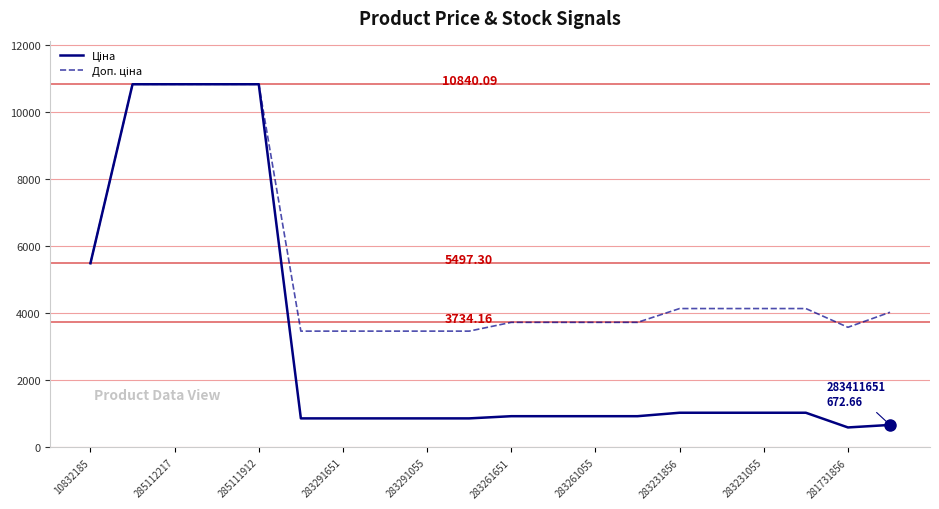

How many lines are shown in the chart?

2